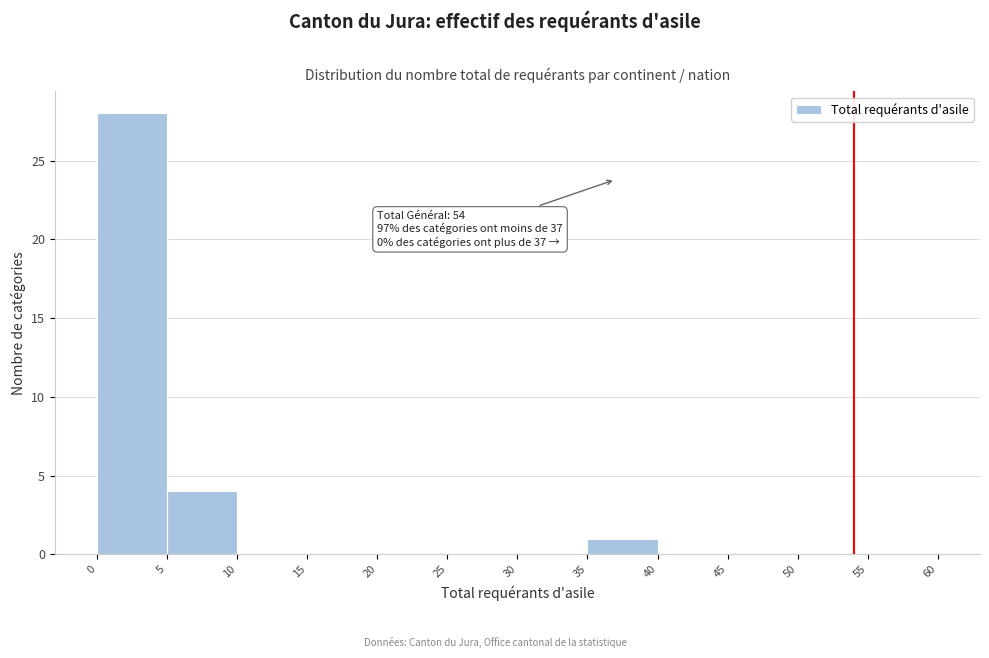

Which range on the x-axis has the tallest bar?

0 to 5